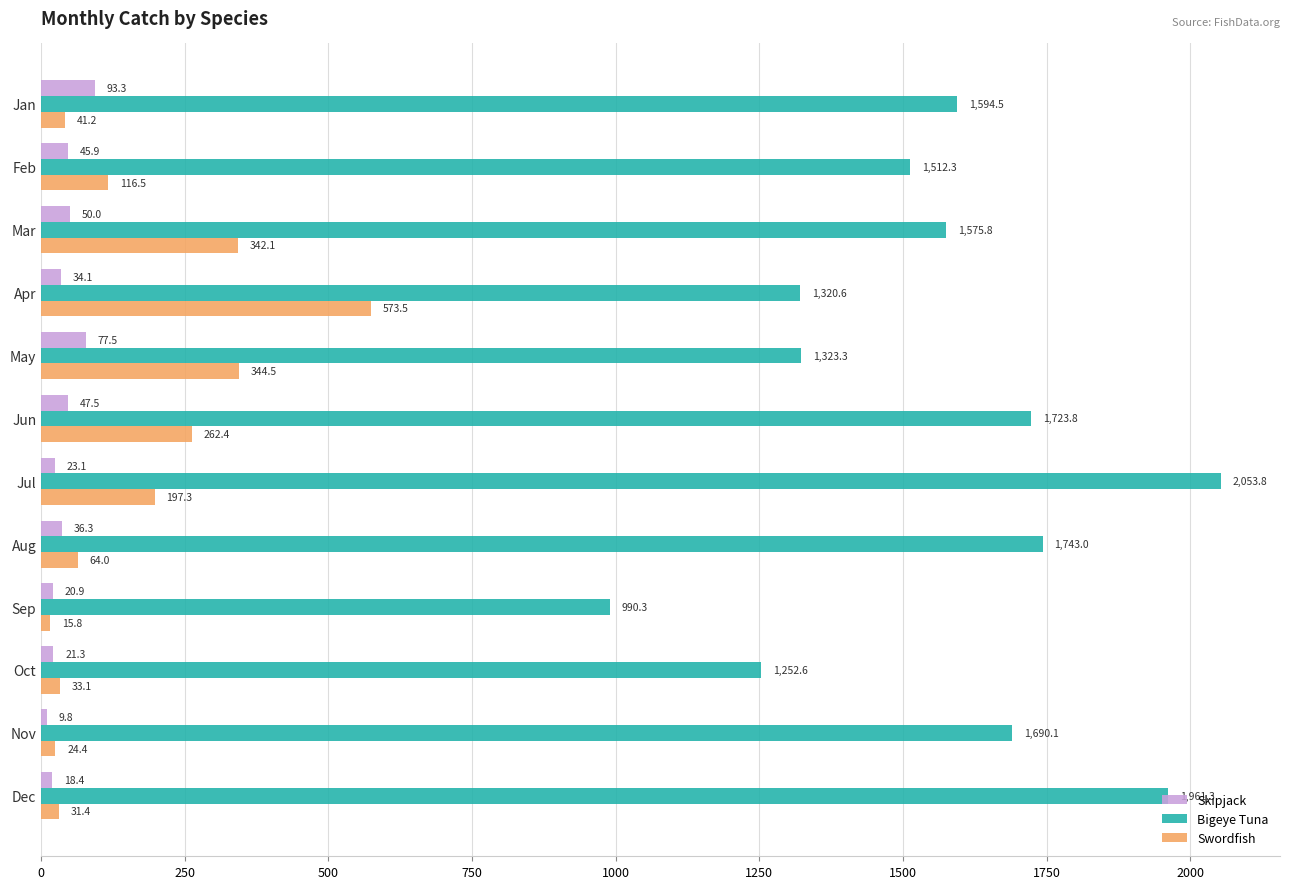

How many values in the Bigeye Tuna series are below 1594?

6